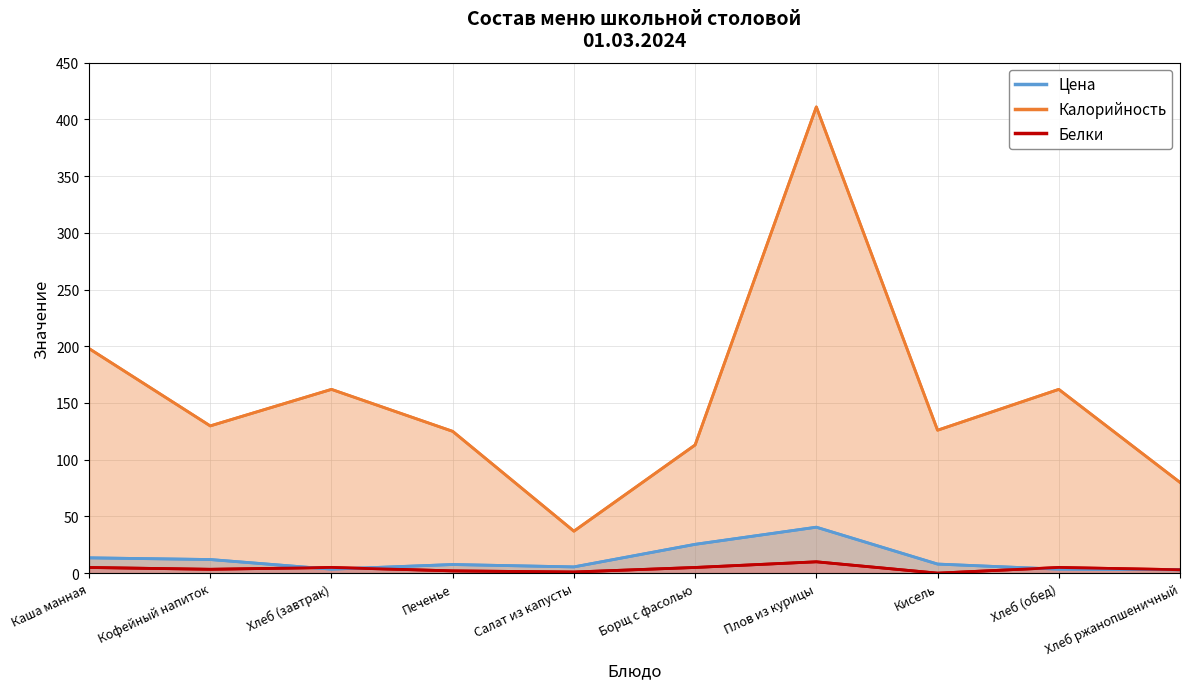

True or false: Белки has a value of 4.2 at Хлеб ржанопшеничный.

False